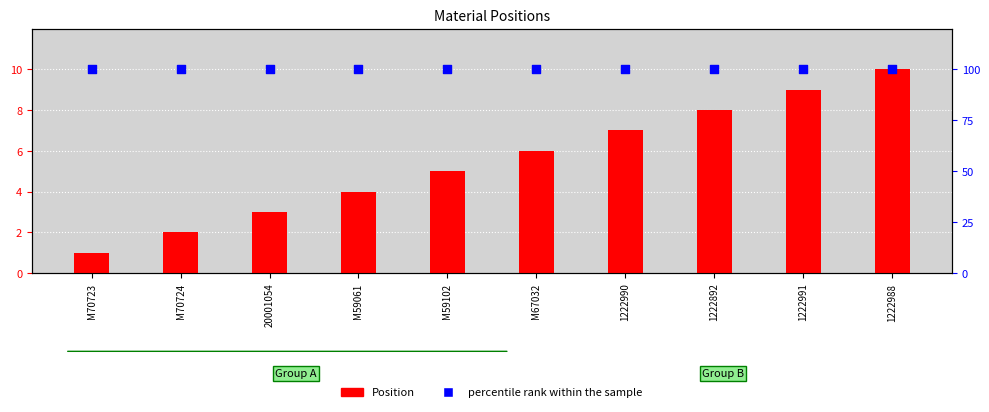

What is the total value across all series at M70723?

11